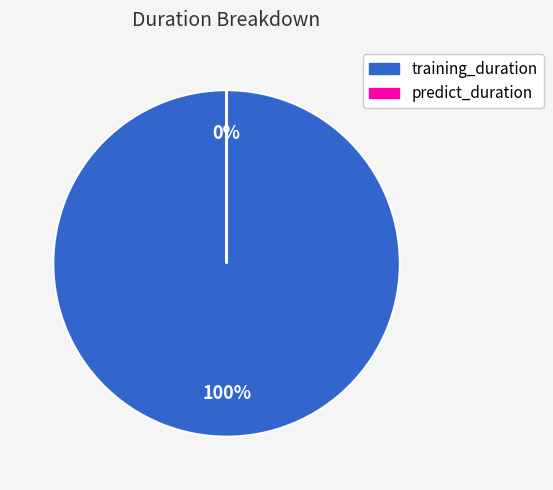

Is it true that training_duration is 88% of the pie?

False